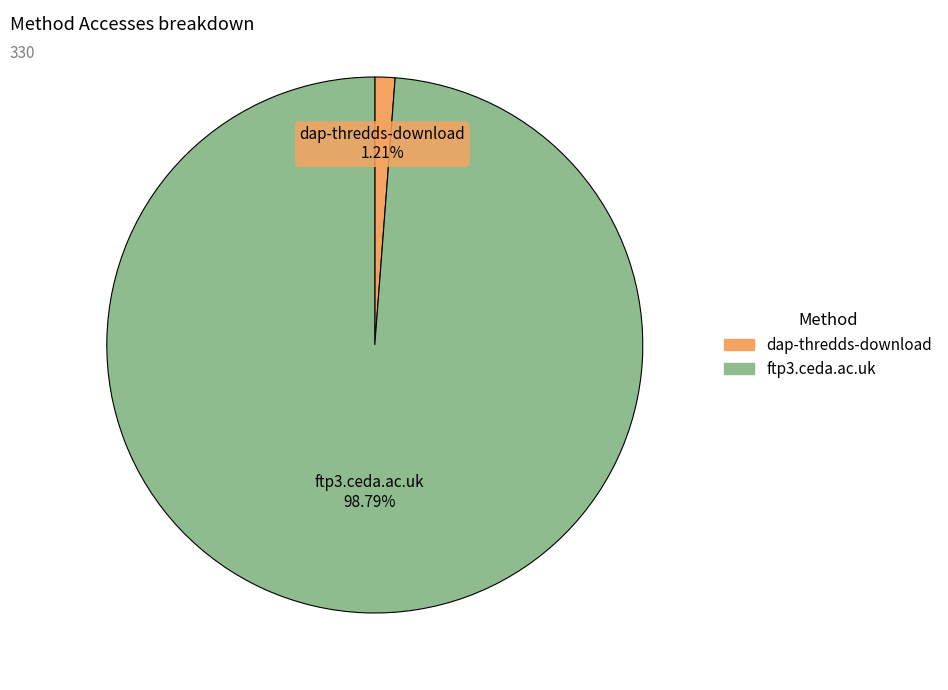

Count the number of slices in the pie.

2